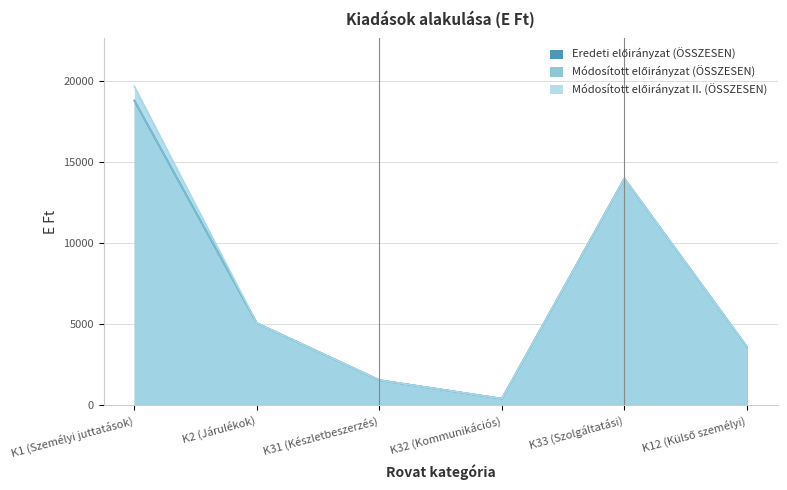

What is the total value across all series at K32 (Kommunikációs)?

1215